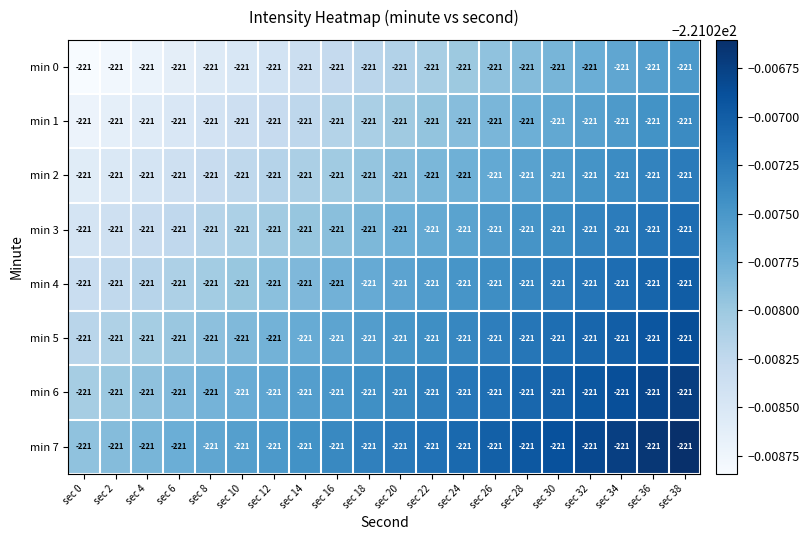

Reading left to right, list all the values displayed in this chart.

min 0: sec 0=-221.0	sec 2=-221.0	sec 4=-221.0	sec 6=-221.0	sec 8=-221.0	sec 10=-221.0	sec 12=-221.0	sec 14=-221.0	sec 16=-221.0	sec 18=-221.0	sec 20=-221.0	sec 22=-221.0	sec 24=-221.0	sec 26=-221.0	sec 28=-221.0	sec 30=-221.0	sec 32=-221.0	sec 34=-221.0	sec 36=-221.0	sec 38=-221.0
min 1: sec 0=-221.0	sec 2=-221.0	sec 4=-221.0	sec 6=-221.0	sec 8=-221.0	sec 10=-221.0	sec 12=-221.0	sec 14=-221.0	sec 16=-221.0	sec 18=-221.0	sec 20=-221.0	sec 22=-221.0	sec 24=-221.0	sec 26=-221.0	sec 28=-221.0	sec 30=-221.0	sec 32=-221.0	sec 34=-221.0	sec 36=-221.0	sec 38=-221.0
min 2: sec 0=-221.0	sec 2=-221.0	sec 4=-221.0	sec 6=-221.0	sec 8=-221.0	sec 10=-221.0	sec 12=-221.0	sec 14=-221.0	sec 16=-221.0	sec 18=-221.0	sec 20=-221.0	sec 22=-221.0	sec 24=-221.0	sec 26=-221.0	sec 28=-221.0	sec 30=-221.0	sec 32=-221.0	sec 34=-221.0	sec 36=-221.0	sec 38=-221.0
min 3: sec 0=-221.0	sec 2=-221.0	sec 4=-221.0	sec 6=-221.0	sec 8=-221.0	sec 10=-221.0	sec 12=-221.0	sec 14=-221.0	sec 16=-221.0	sec 18=-221.0	sec 20=-221.0	sec 22=-221.0	sec 24=-221.0	sec 26=-221.0	sec 28=-221.0	sec 30=-221.0	sec 32=-221.0	sec 34=-221.0	sec 36=-221.0	sec 38=-221.0
min 4: sec 0=-221.0	sec 2=-221.0	sec 4=-221.0	sec 6=-221.0	sec 8=-221.0	sec 10=-221.0	sec 12=-221.0	sec 14=-221.0	sec 16=-221.0	sec 18=-221.0	sec 20=-221.0	sec 22=-221.0	sec 24=-221.0	sec 26=-221.0	sec 28=-221.0	sec 30=-221.0	sec 32=-221.0	sec 34=-221.0	sec 36=-221.0	sec 38=-221.0
min 5: sec 0=-221.0	sec 2=-221.0	sec 4=-221.0	sec 6=-221.0	sec 8=-221.0	sec 10=-221.0	sec 12=-221.0	sec 14=-221.0	sec 16=-221.0	sec 18=-221.0	sec 20=-221.0	sec 22=-221.0	sec 24=-221.0	sec 26=-221.0	sec 28=-221.0	sec 30=-221.0	sec 32=-221.0	sec 34=-221.0	sec 36=-221.0	sec 38=-221.0
min 6: sec 0=-221.0	sec 2=-221.0	sec 4=-221.0	sec 6=-221.0	sec 8=-221.0	sec 10=-221.0	sec 12=-221.0	sec 14=-221.0	sec 16=-221.0	sec 18=-221.0	sec 20=-221.0	sec 22=-221.0	sec 24=-221.0	sec 26=-221.0	sec 28=-221.0	sec 30=-221.0	sec 32=-221.0	sec 34=-221.0	sec 36=-221.0	sec 38=-221.0
min 7: sec 0=-221.0	sec 2=-221.0	sec 4=-221.0	sec 6=-221.0	sec 8=-221.0	sec 10=-221.0	sec 12=-221.0	sec 14=-221.0	sec 16=-221.0	sec 18=-221.0	sec 20=-221.0	sec 22=-221.0	sec 24=-221.0	sec 26=-221.0	sec 28=-221.0	sec 30=-221.0	sec 32=-221.0	sec 34=-221.0	sec 36=-221.0	sec 38=-221.0